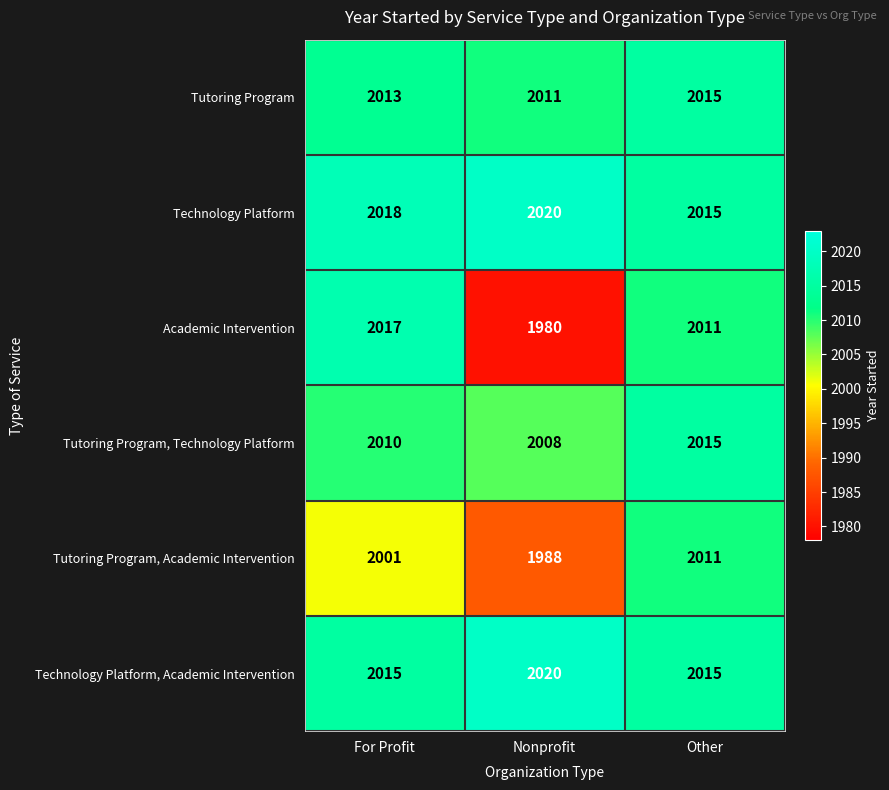

Between For Profit and Other, which series saw the biggest shift?

Tutoring Program, Academic Intervention